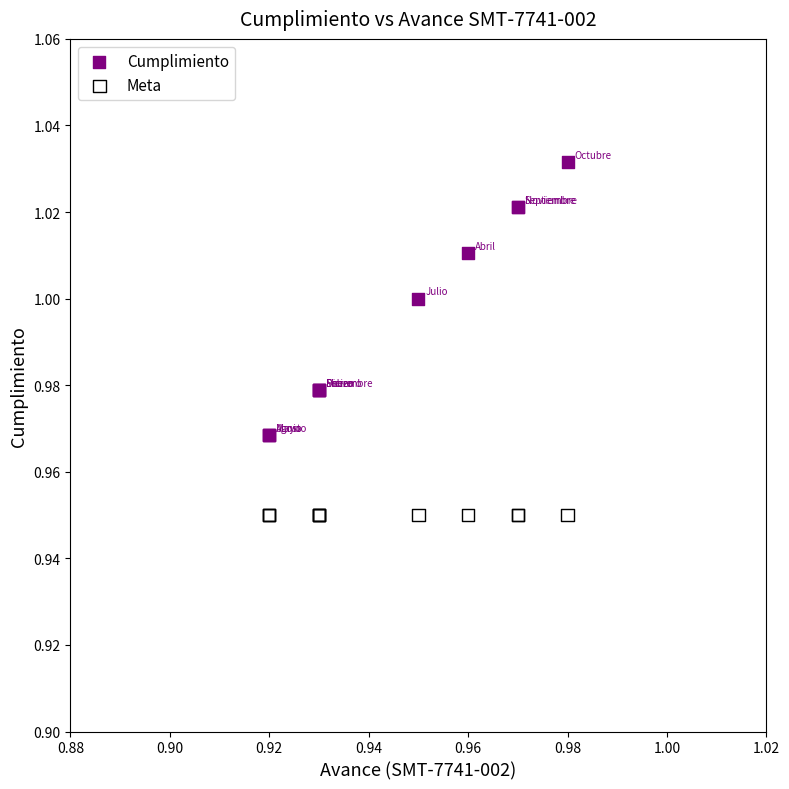

Which series reaches the minimum Y coordinate?

Meta